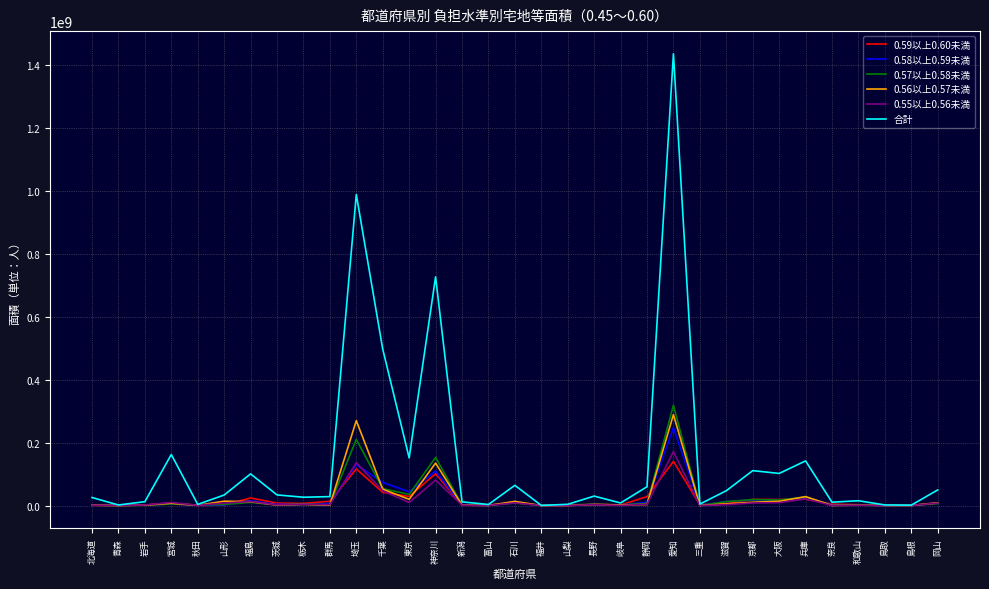

Which series has the widest spread of values?

合計